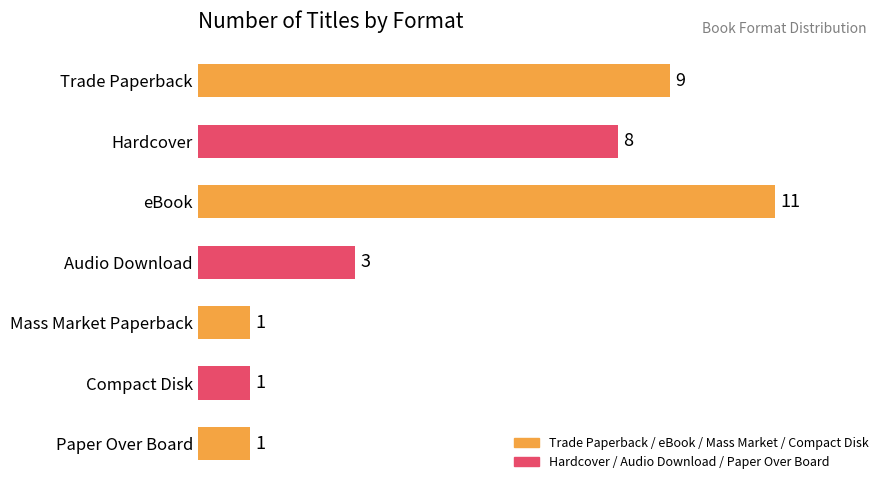

Approximately how many times larger is the value at Trade Paperback compared to Compact Disk?

9.0